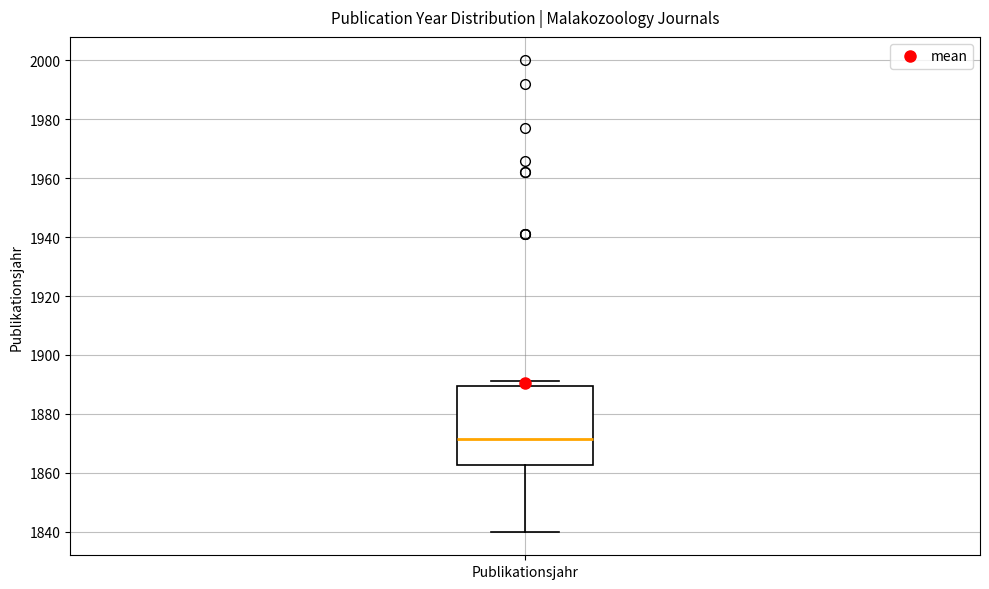

Where is the upper edge of the box for Publikationsjahr on the y-axis? The values are not printed on the chart, so give them approximately, as read against the axis.

1890